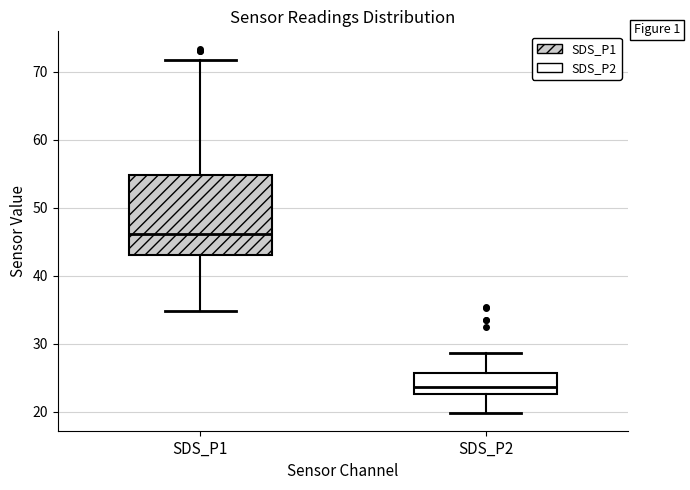

Where does the upper whisker of the box for SDS_P2 end on the y-axis? The values are not printed on the chart, so give them approximately, as read against the axis.

29